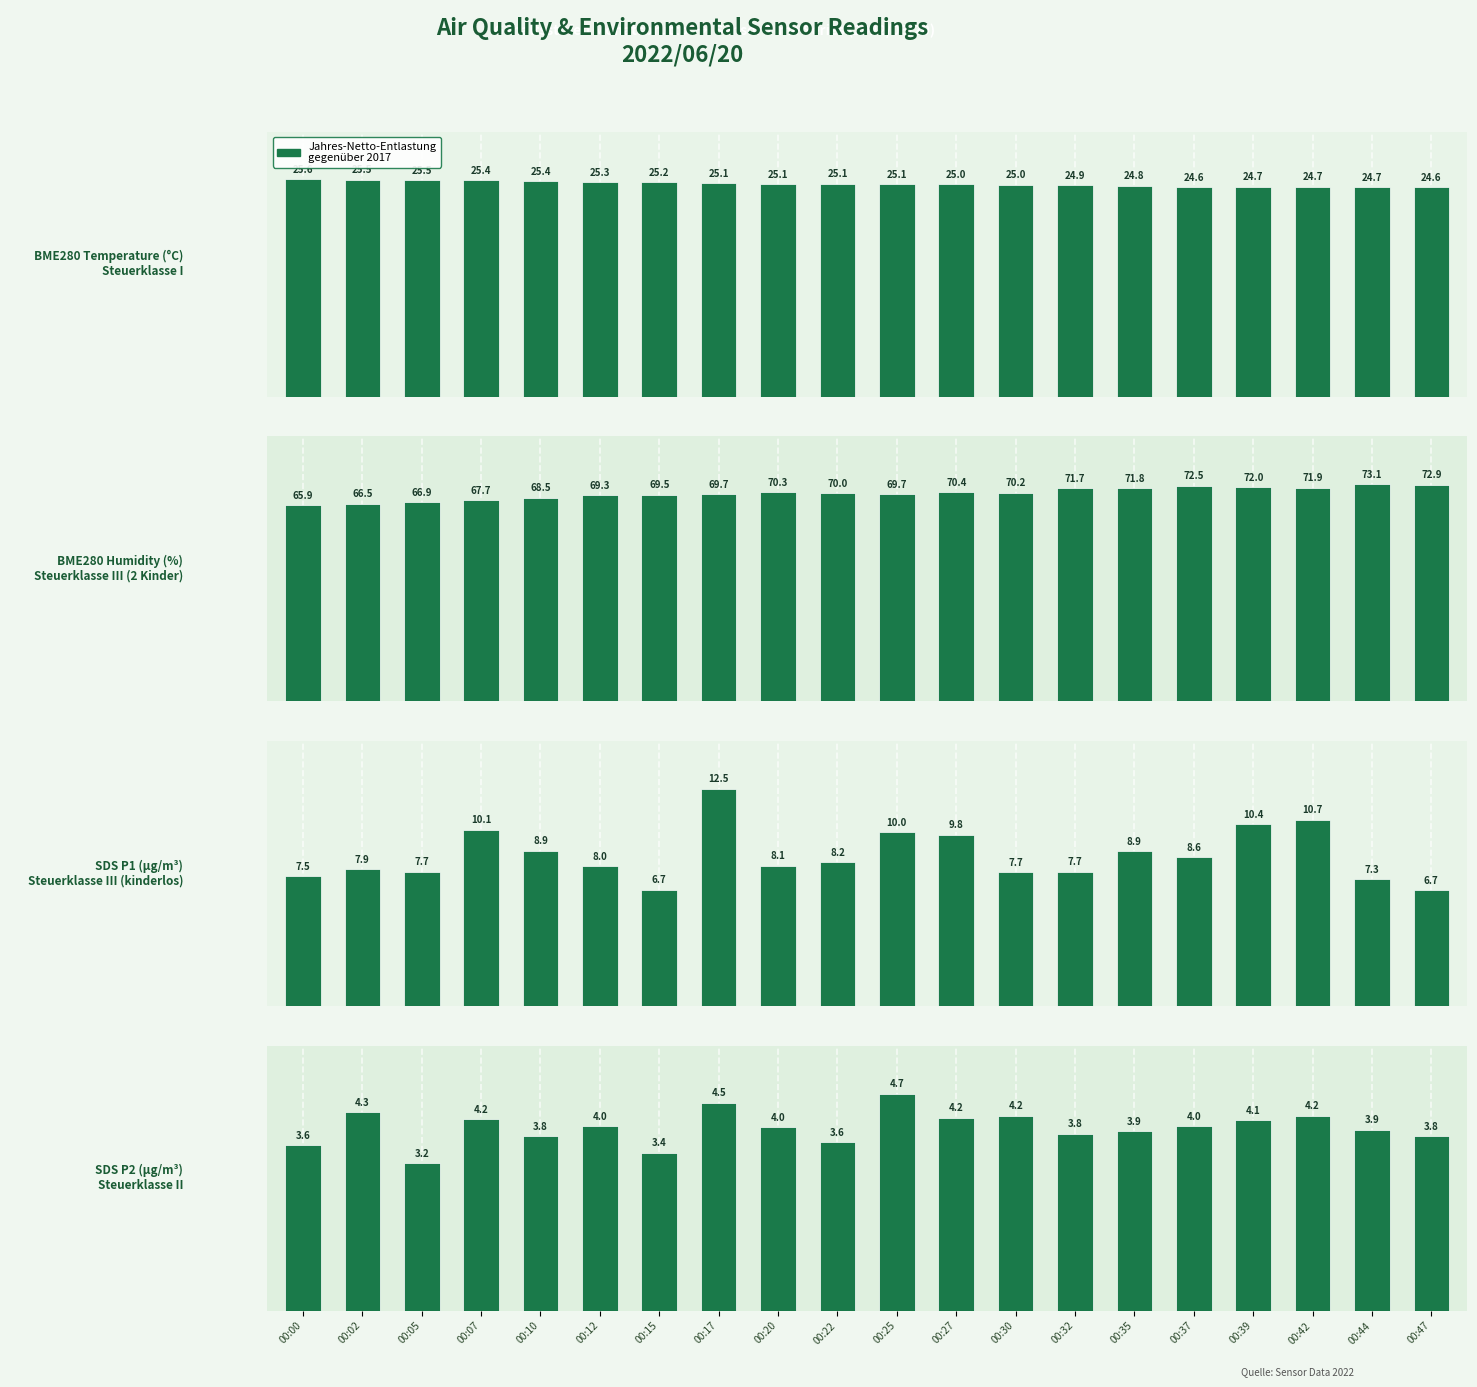

The value of SDS_P1 at 00:20 is 14.5. True or false?

False